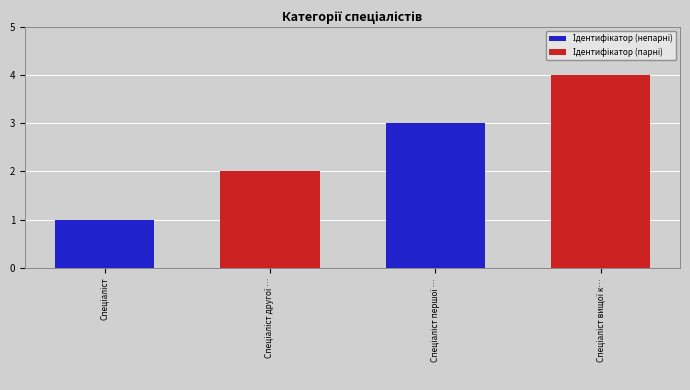

What is the maximum value shown in the chart?

4